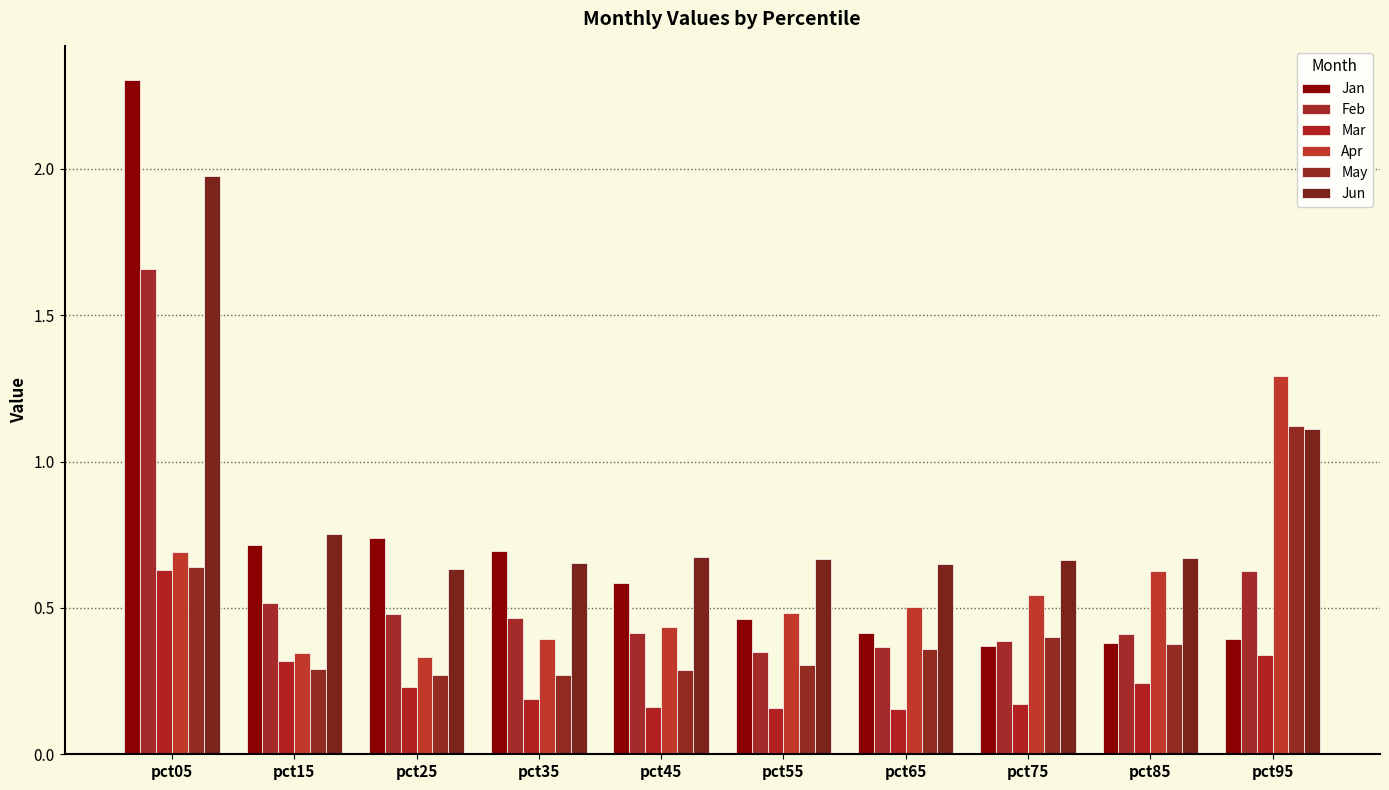

Are the bars horizontal?

No